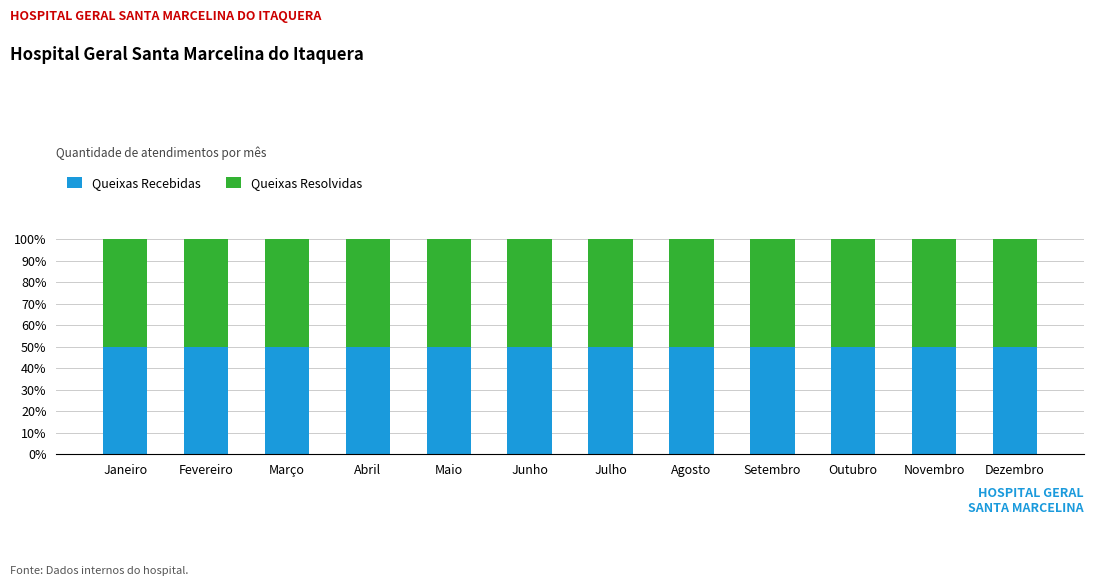

At which label is Queixas Resolvidas closest to 27?

Março